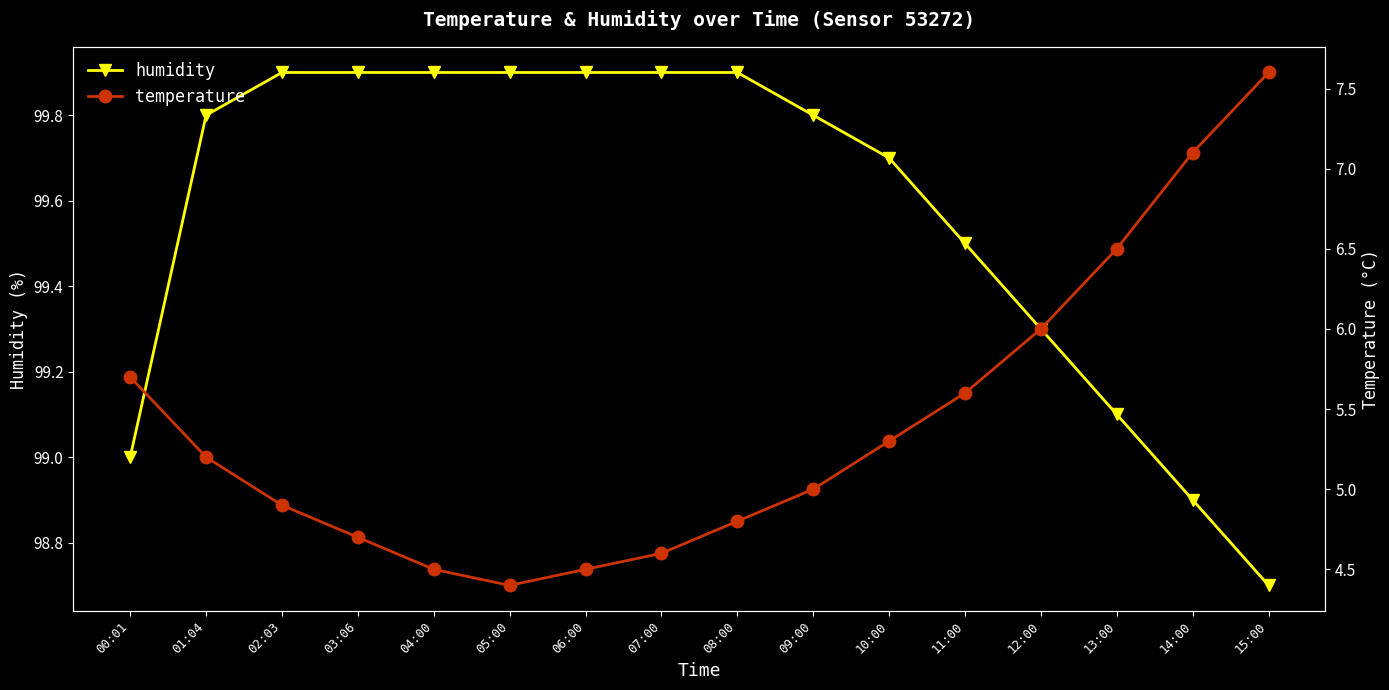

List the series in order of their peak value, lowest first.

temperature, humidity